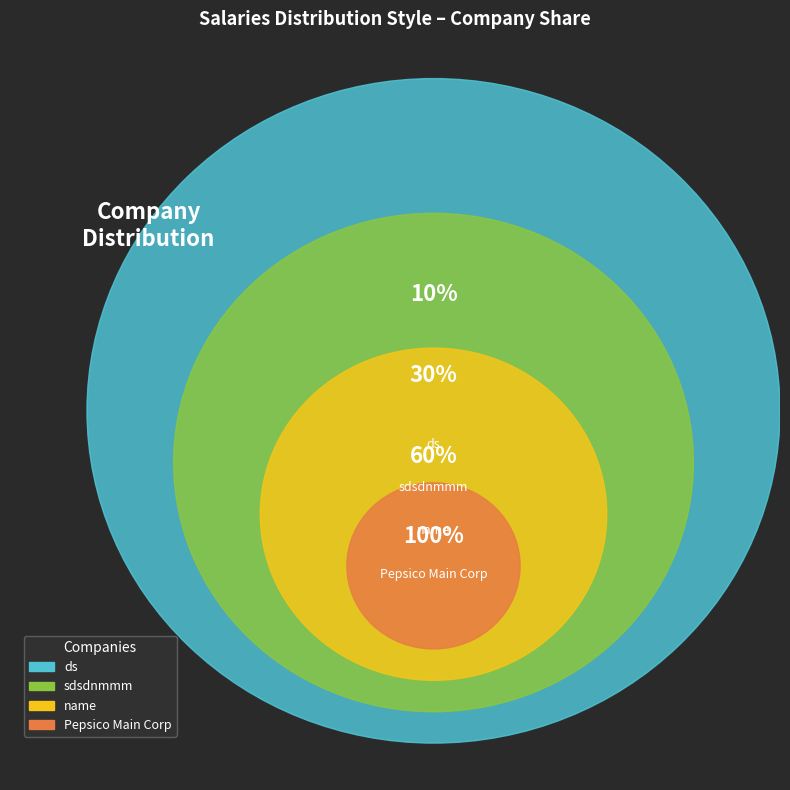

How much of the chart is everything except sdsdnmmm?

80.0%